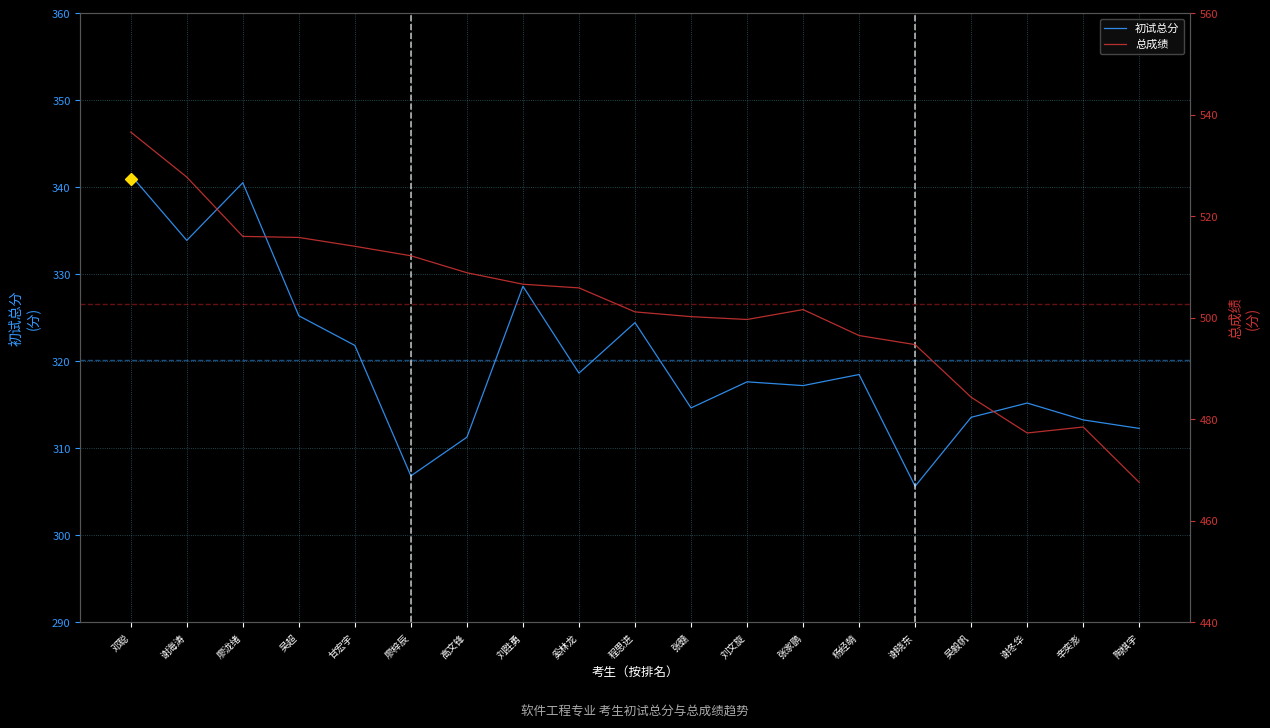

At which label is 初试总分 closest to 323?

甘宏宇